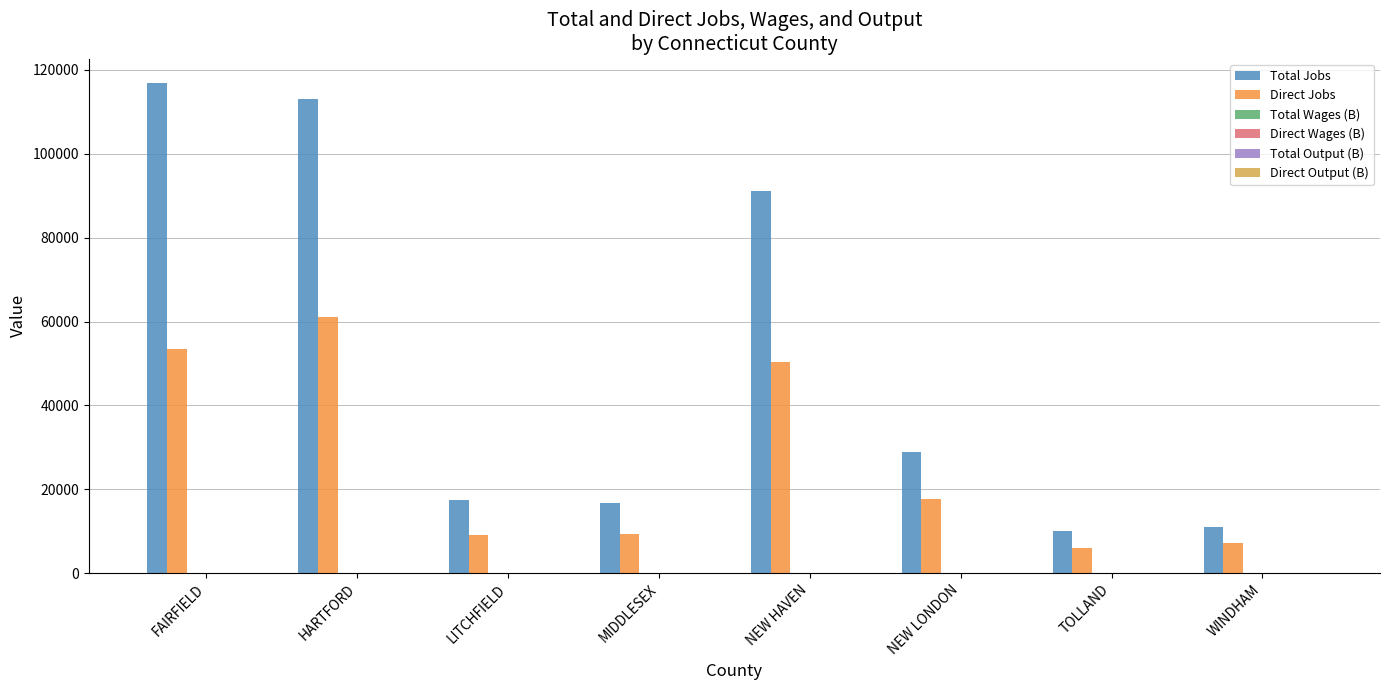

What is the highest value of the Direct Jobs series?

61163.0